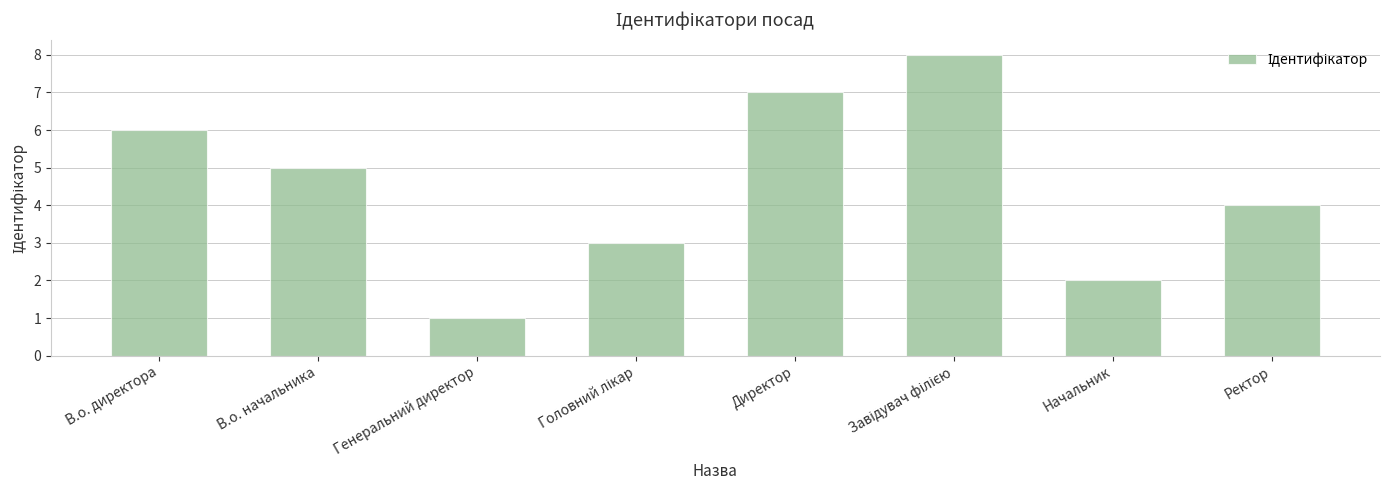

Where does the data first go above 5?

В.о. директора